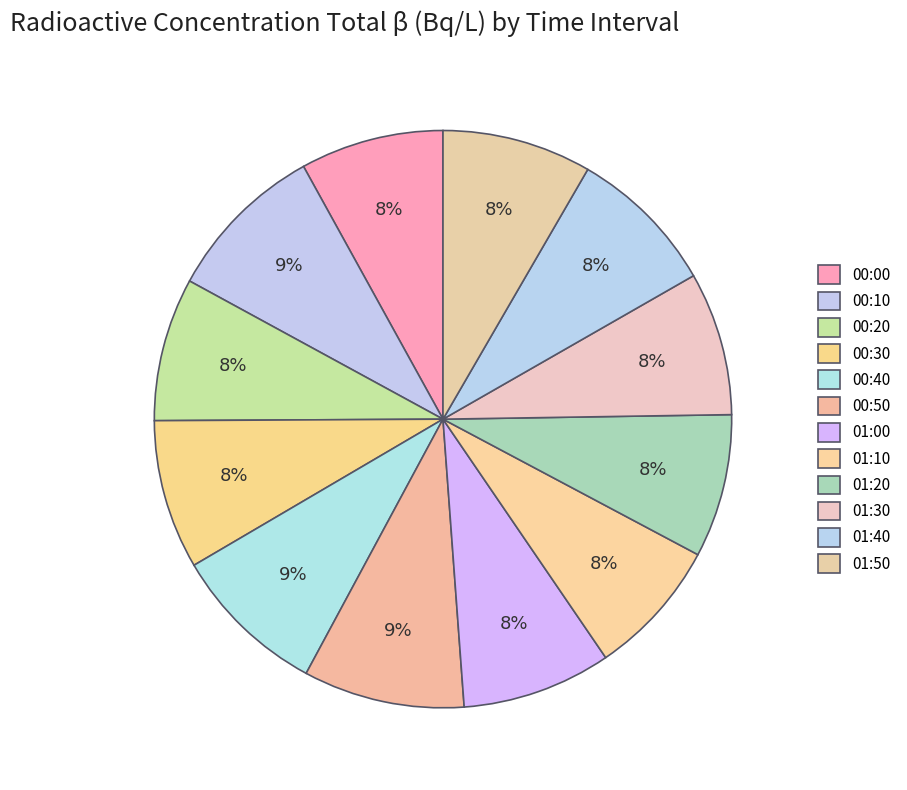

What is the change in value from 00:00 to 01:40?

+1